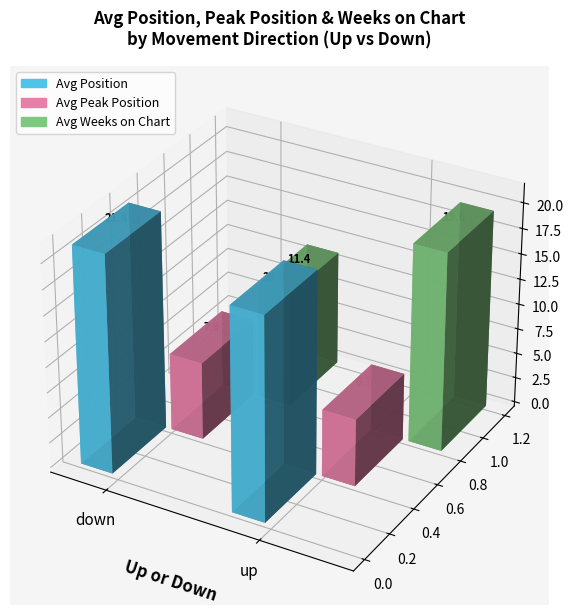

What position from the left is down?

1